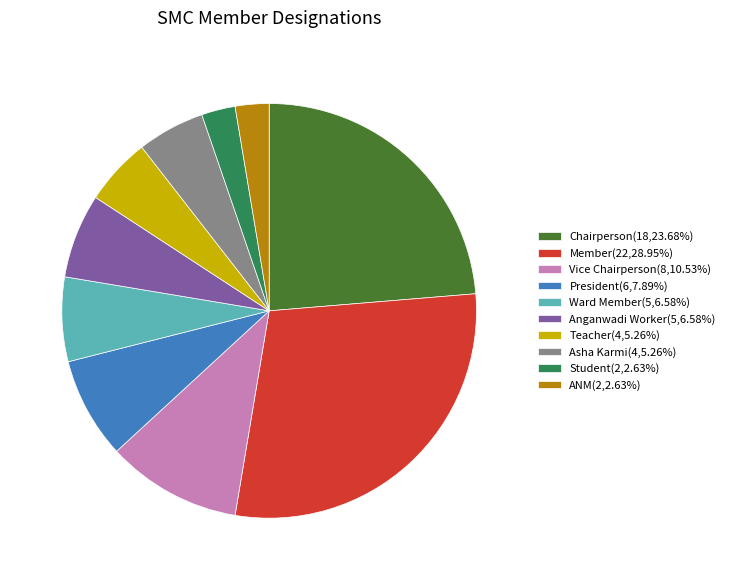

Is the sum of Student(2,2.63%) and Member(22,28.95%) greater than half?

No